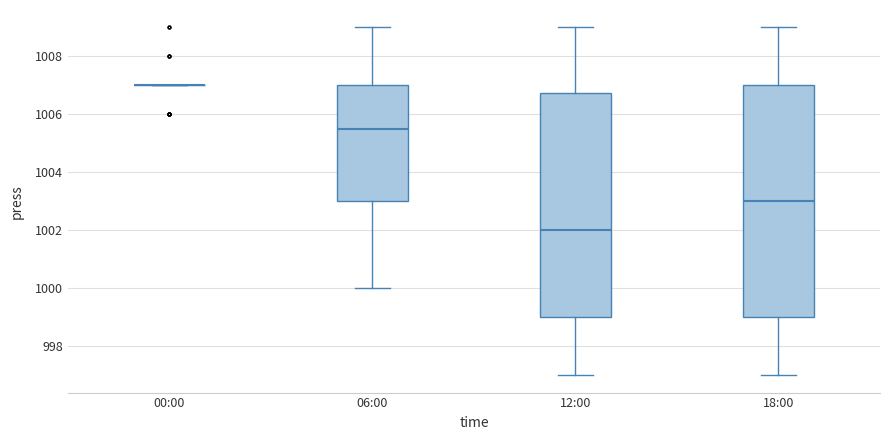

Which box is the tallest, from its lower edge to its upper edge?

18:00